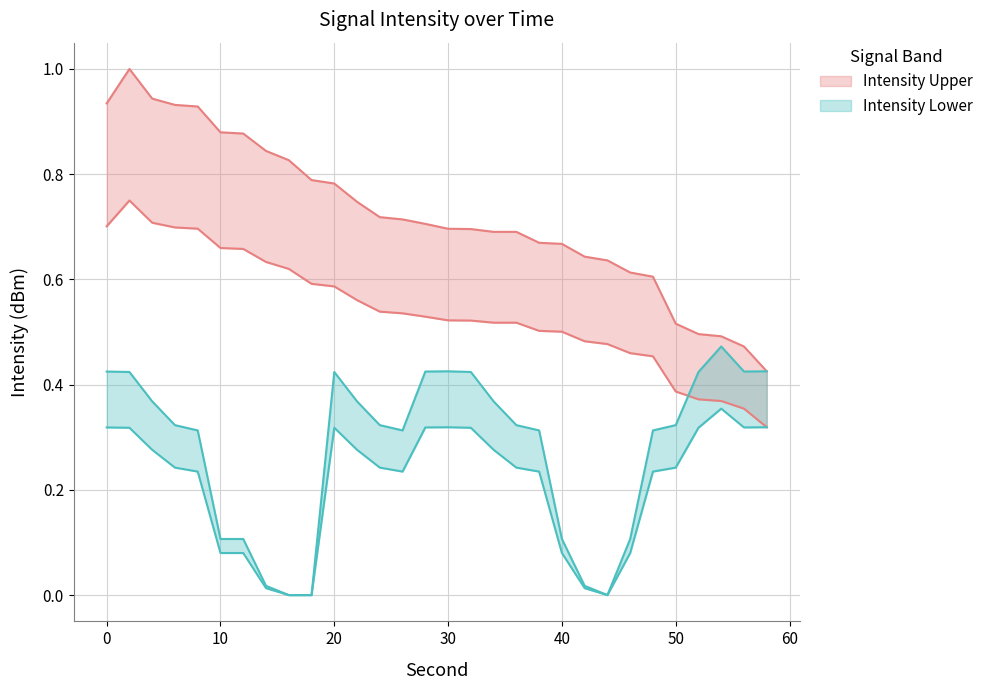

Reading right to left, transcribe all the data shown in this chart.

Intensity Upper: 58=0.4	56=0.5	54=0.5	52=0.5	50=0.5	48=0.6	46=0.6	44=0.6	42=0.6	40=0.7	38=0.7	36=0.7	34=0.7	32=0.7	30=0.7	28=0.7	26=0.7	24=0.7	22=0.7	20=0.8	18=0.8	16=0.8	14=0.8	12=0.9	10=0.9	8=0.9	6=0.9	4=0.9	2=1.0	0=0.9
Intensity Lower: 58=0.3	56=0.3	54=0.4	52=0.3	50=0.2	48=0.2	46=0.1	44=0.0	42=0.0	40=0.1	38=0.2	36=0.2	34=0.3	32=0.3	30=0.3	28=0.3	26=0.2	24=0.2	22=0.3	20=0.3	18=0.0	16=0.0	14=0.0	12=0.1	10=0.1	8=0.2	6=0.2	4=0.3	2=0.3	0=0.3